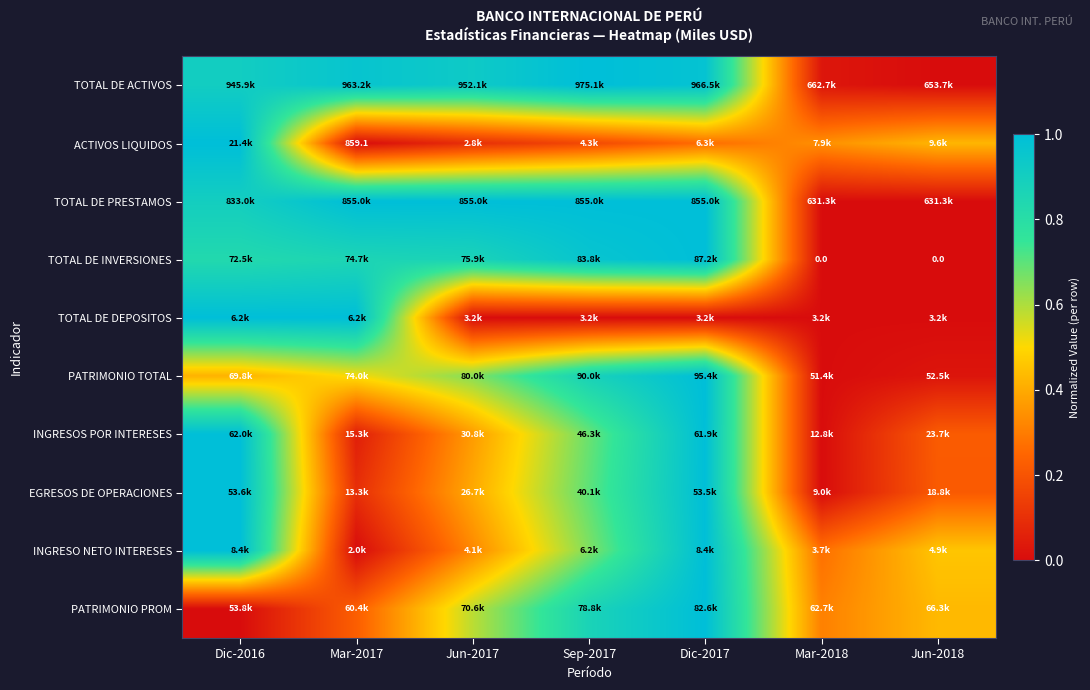

Count the number of data series in this chart.

10